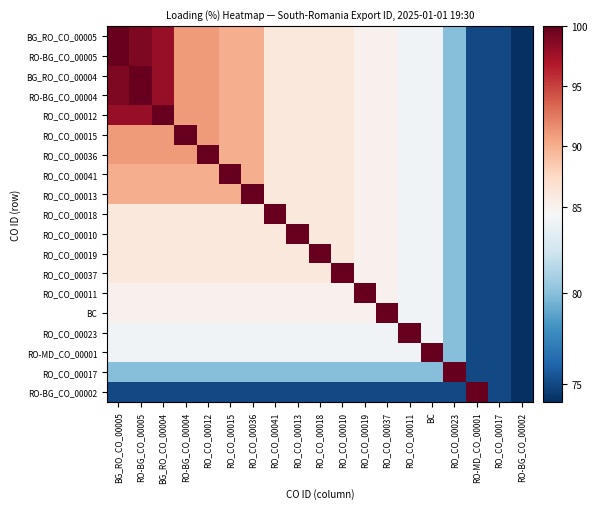

How many series are shown in this chart?

19